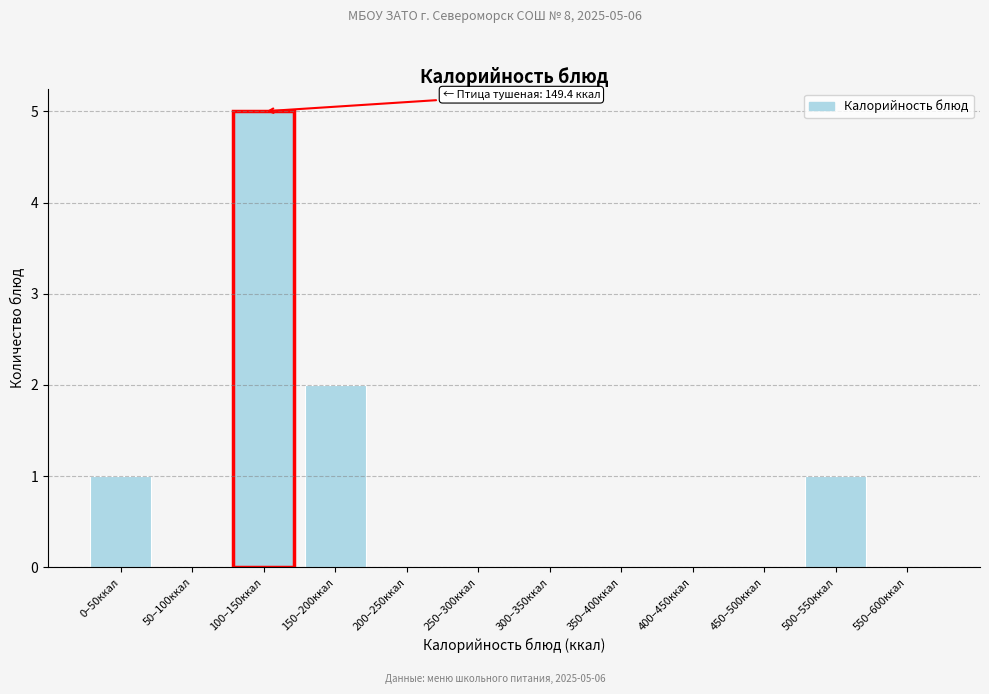

Reading left to right, list all the values displayed in this chart.

0–50ккал=1	50–100ккал=0	100–150ккал=5	150–200ккал=2	200–250ккал=0	250–300ккал=0	300–350ккал=0	350–400ккал=0	400–450ккал=0	450–500ккал=0	500–550ккал=1	550–600ккал=0